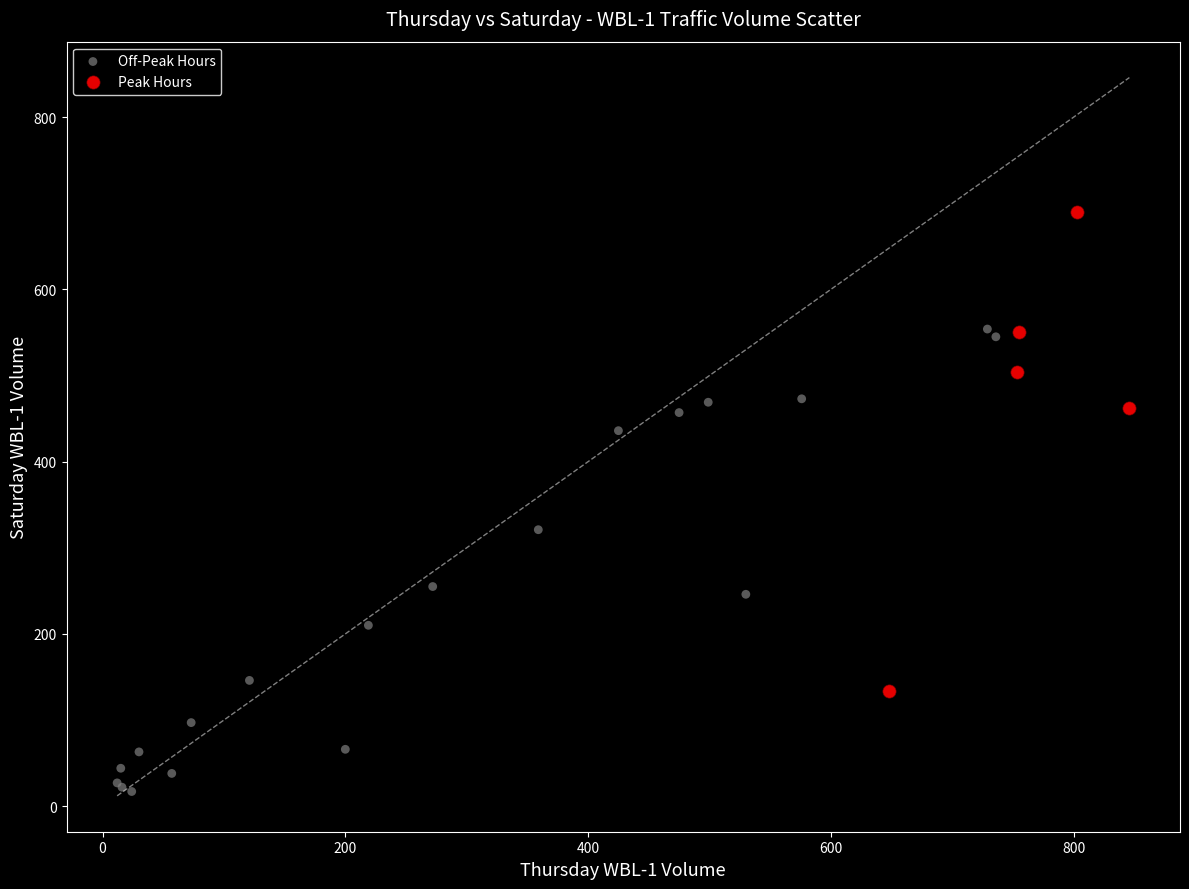

Which series reaches the maximum Y coordinate?

Peak Hours